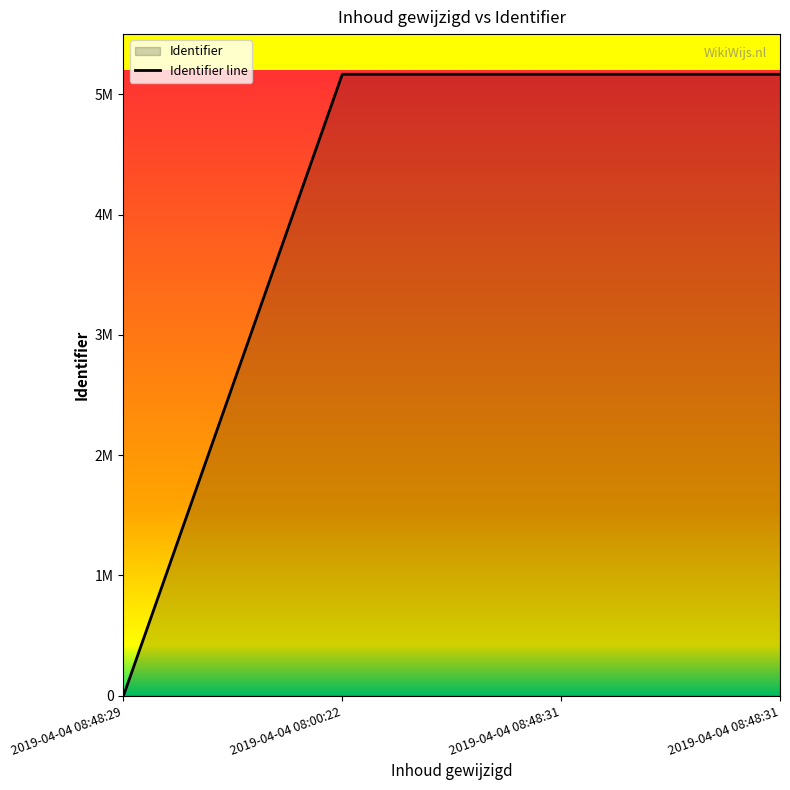

Does the chart display data point markers on the line(s)?

No